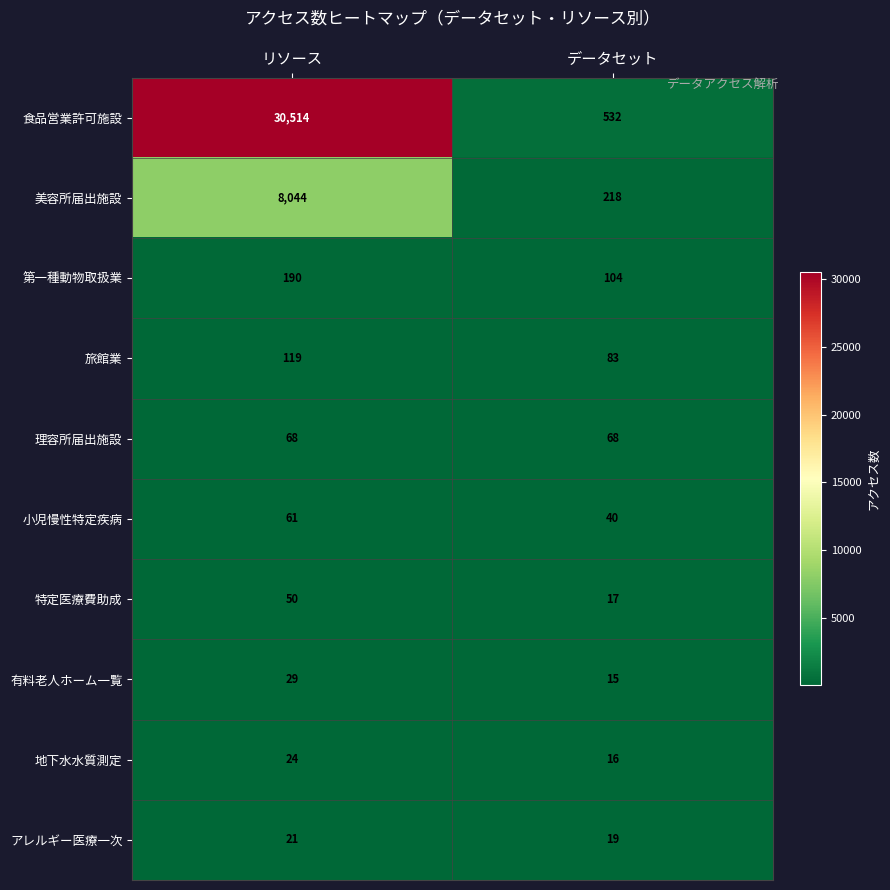

At which category is the sum across all series the highest?

リソース